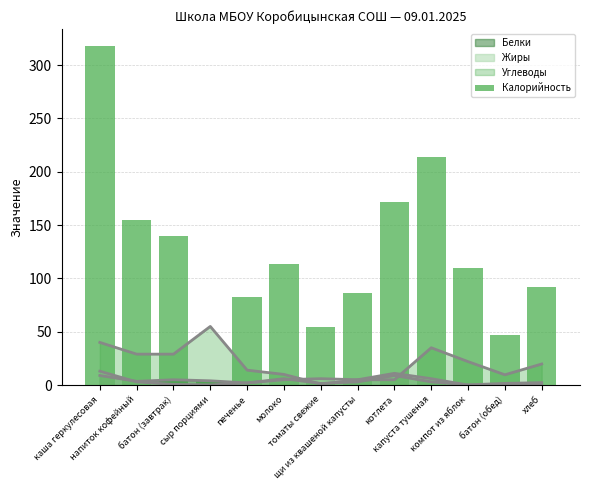

Reading right to left, list all the values displayed in this chart.

хлеб=92.0	батон (обед)=47.0	компот из яблок=110.0	капуста тушеная=214.0	котлета=172.0	щи из квашеной капусты=86.0	томаты свежие=54.0	молоко=113.8	печенье=83.0	сыр порциями=3.5	батон (завтрак)=140.0	напиток кофейный=155.2	каша геркулесовая=318.0